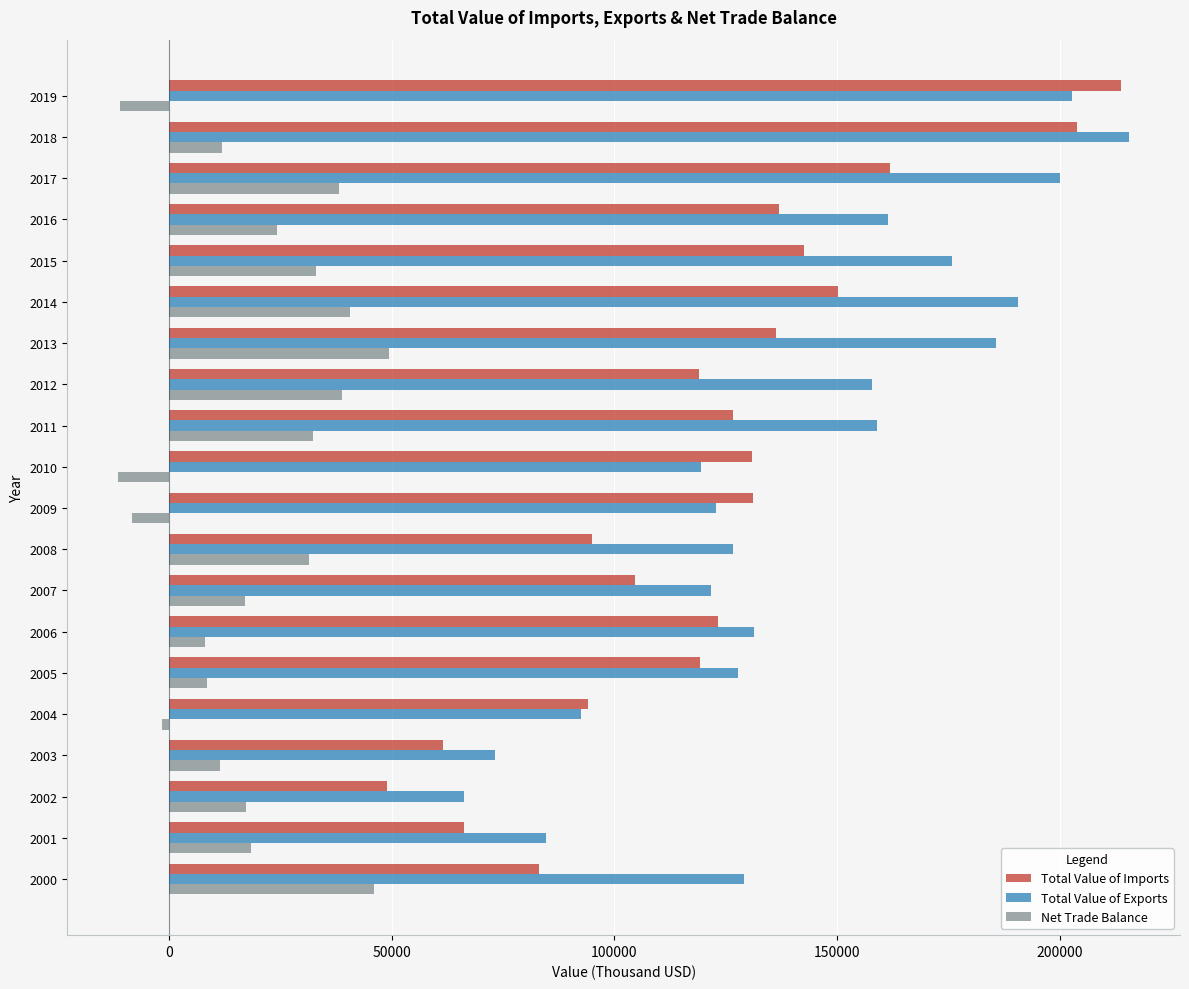

How many values in Net Trade Balance are below zero?

4